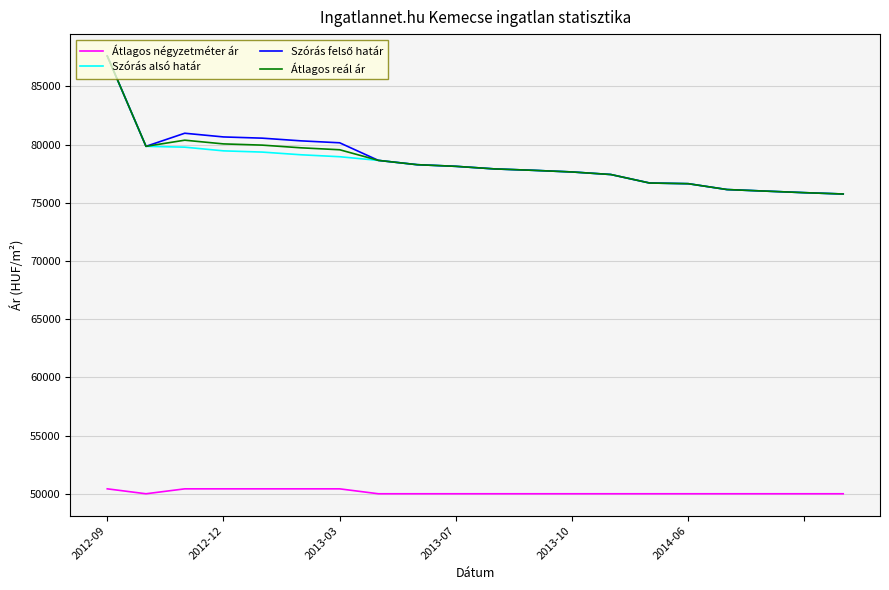

What is the highest value of the Átlagos reál ár series?

87602